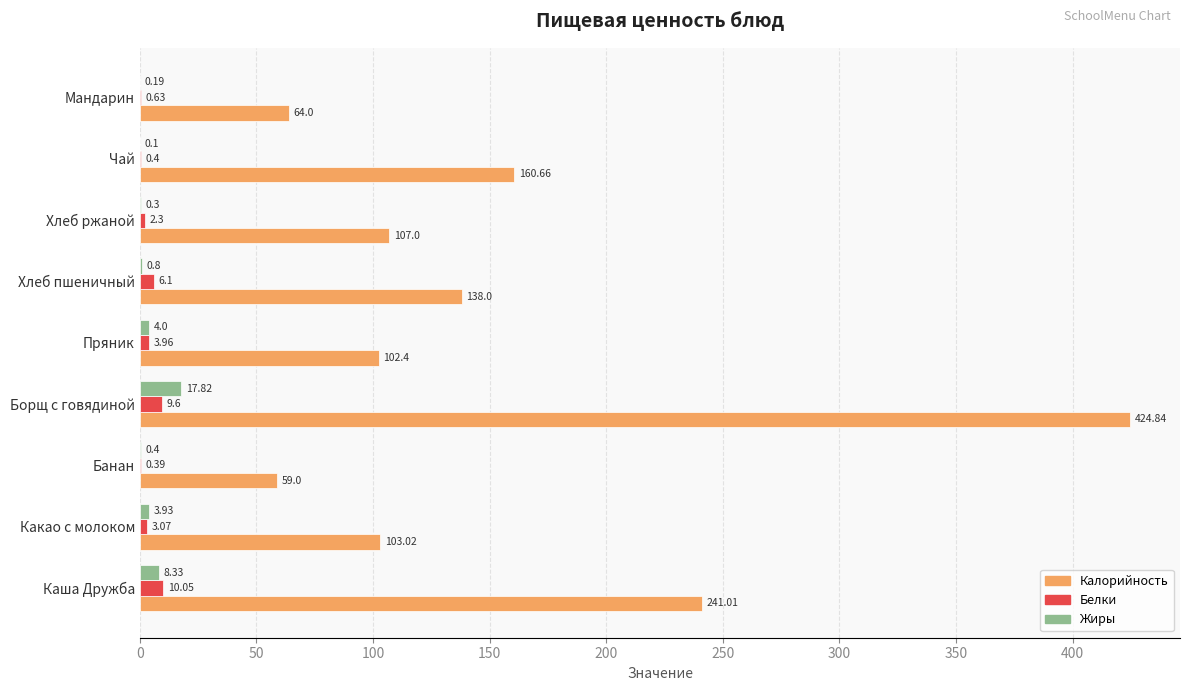

What is the total value across all series at Мандарин?

64.8